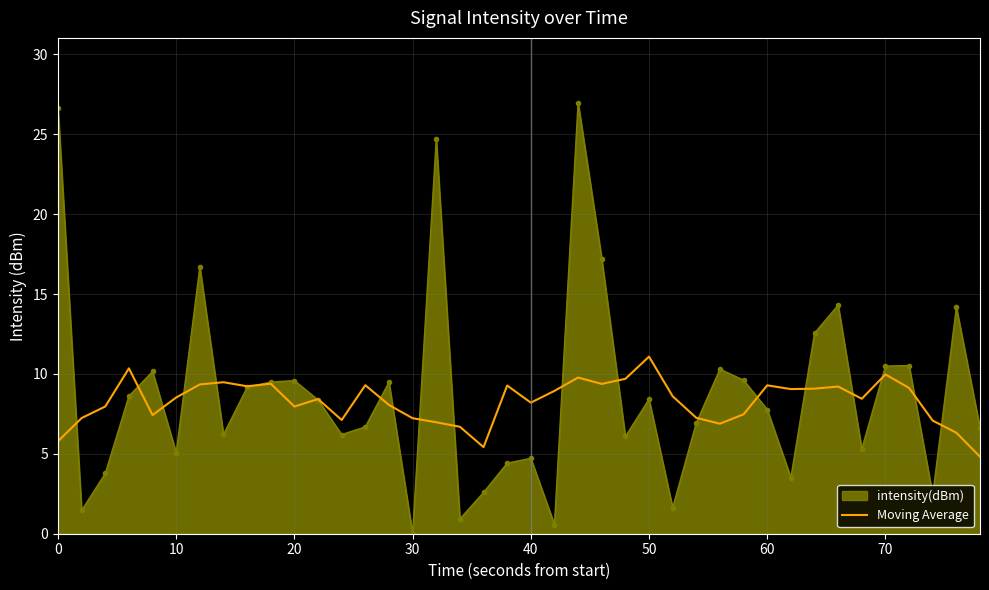

What is the minimum value for Moving Average?

4.8